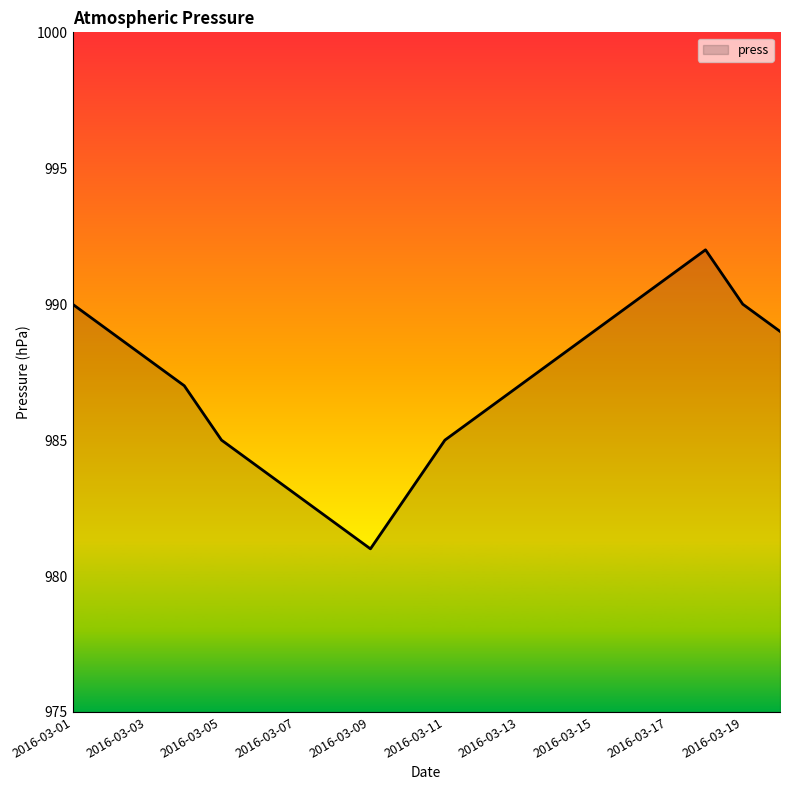

How many interior local peaks (higher than both neighbors) does the data have?

1